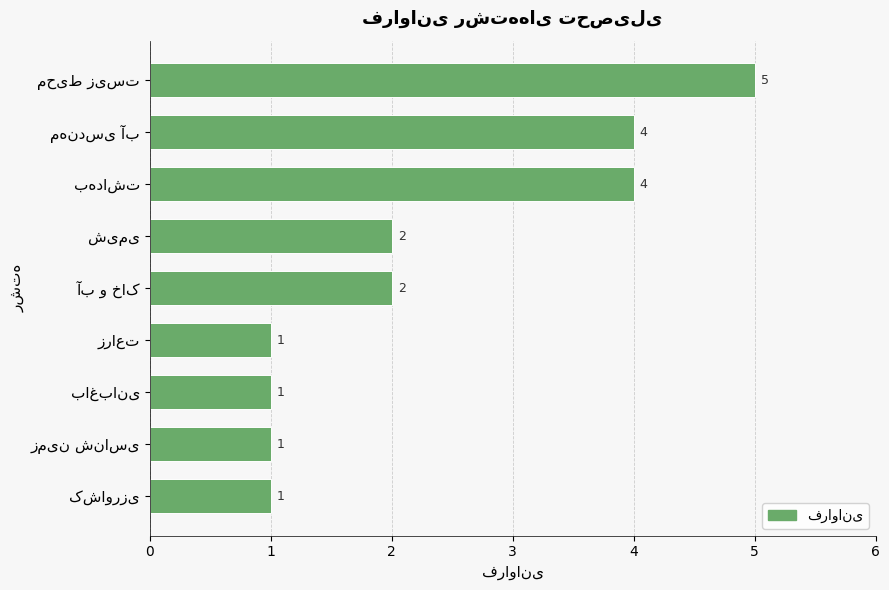

How many series are shown in this chart?

1